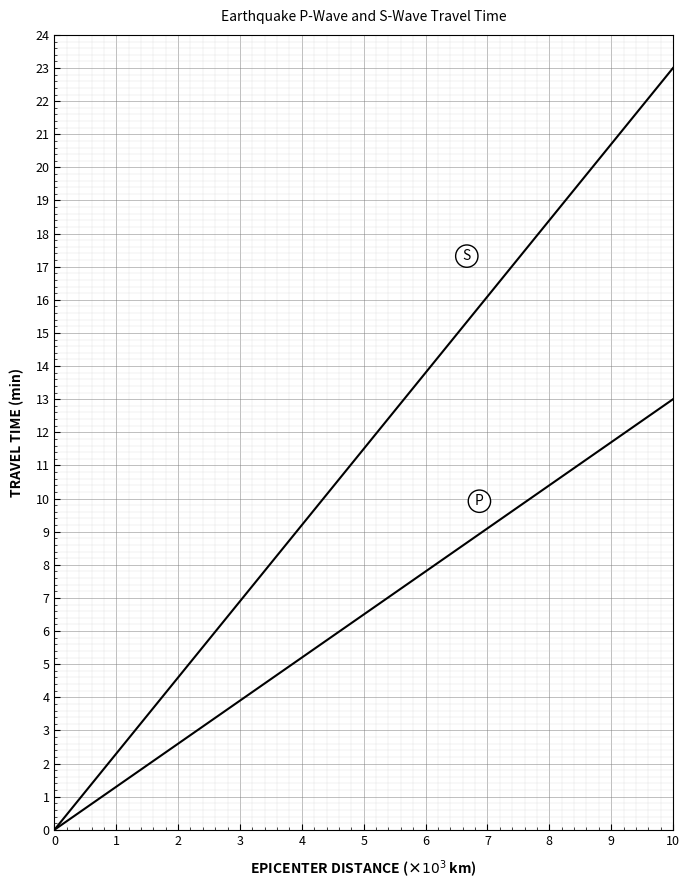

Does the chart have visible grid lines?

Yes